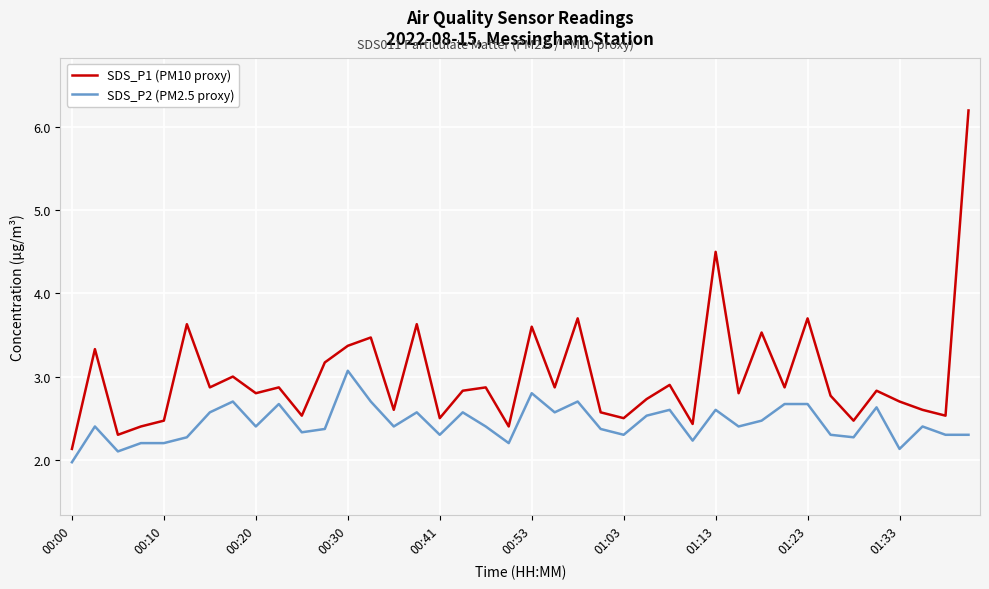

List the series in order of their overall mean, highest first.

SDS_P1 (PM10 proxy), SDS_P2 (PM2.5 proxy)